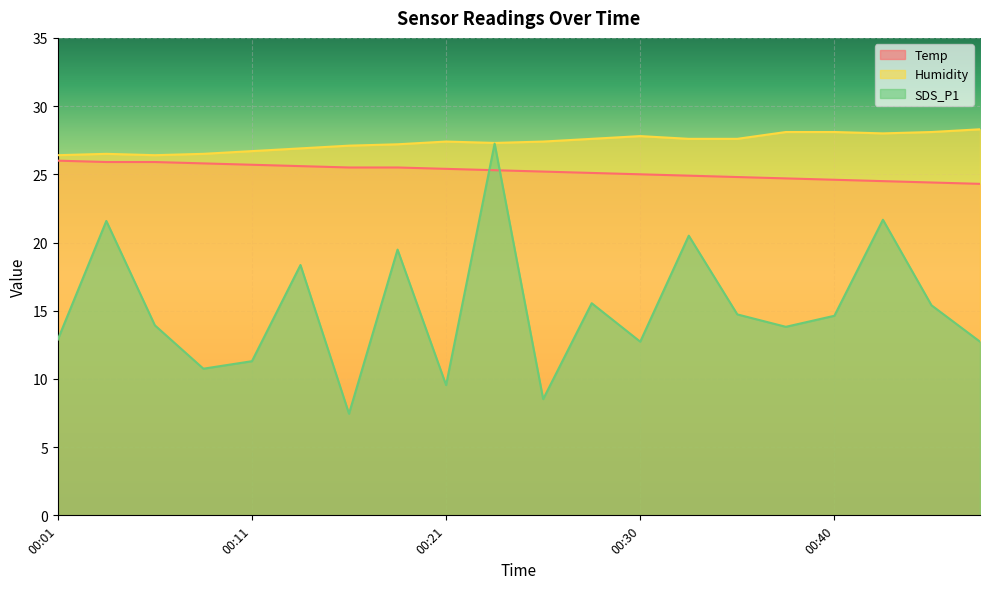

Rank the series by their maximum value, from highest to lowest.

Humidity, SDS_P1, Temp